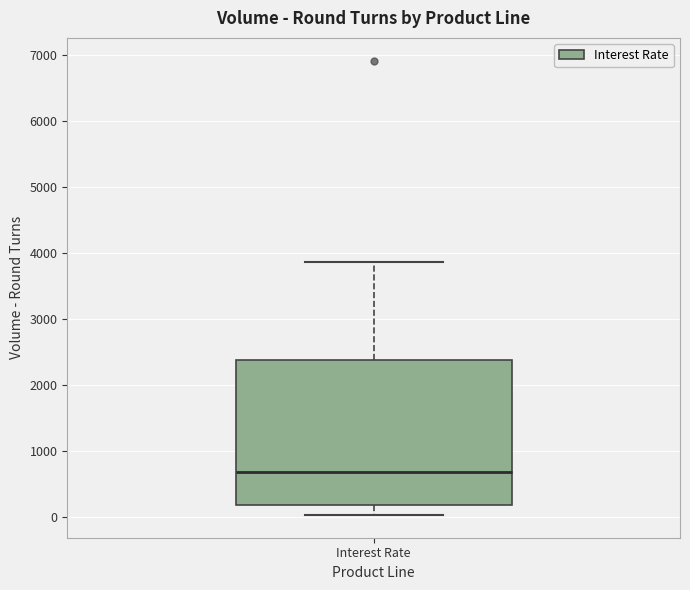

Transcribe this box plot: give where the median line is, the range the box spans, and where the two whiskers end, as read against the y-axis. The values are not printed on the chart, so give them approximately, as read against the axis.

median 700, box 200 to 2400, whiskers 0 to 3900